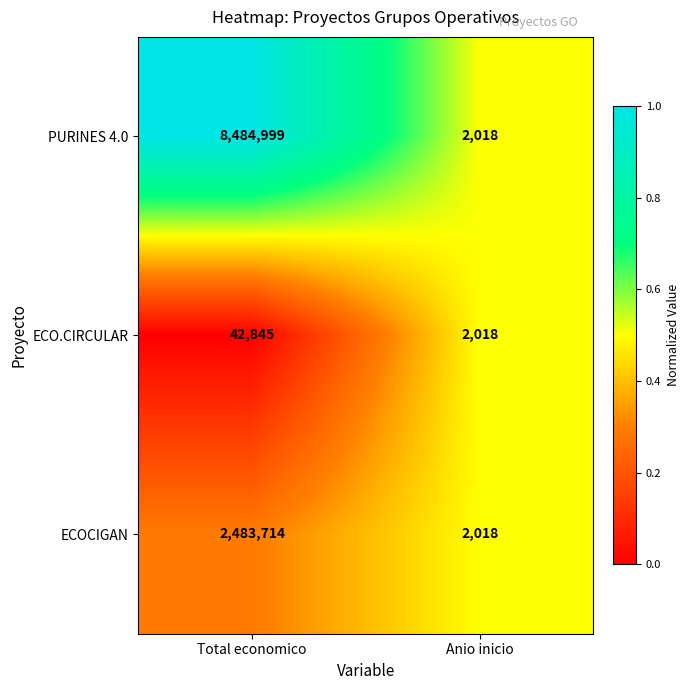

What is the sum of all ECOCIGAN values?

2485732